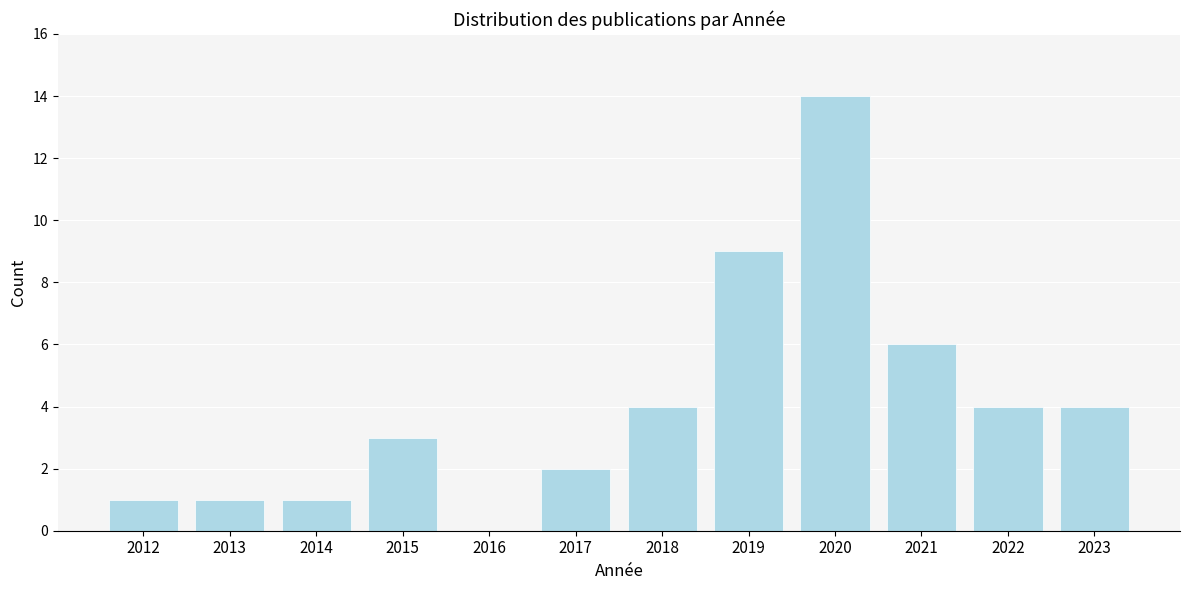

Reading left to right, transcribe all the data shown in this chart.

2012=1	2013=1	2014=1	2015=3	2016=0	2017=2	2018=4	2019=9	2020=14	2021=6	2022=4	2023=4